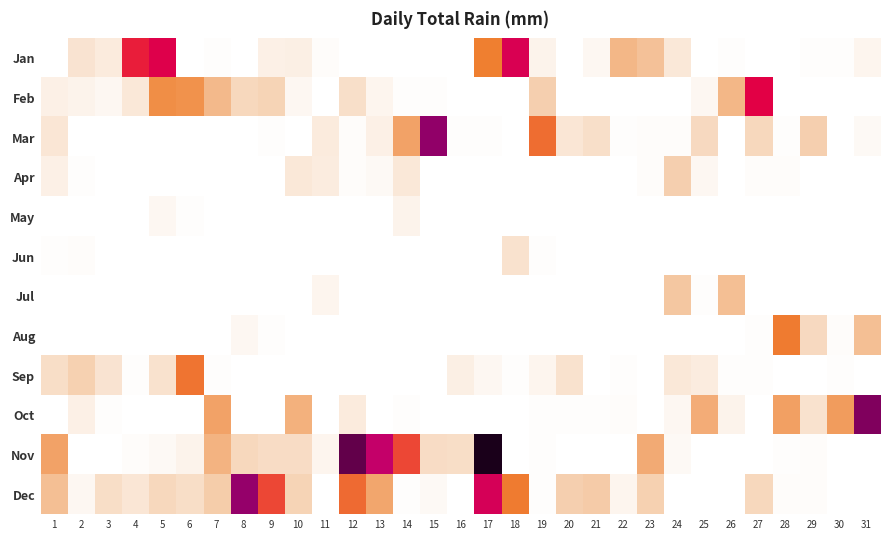

List the series in order of their peak value, lowest first.

May, Jun, Apr, Jul, Aug, Sep, Feb, Jan, Dec, Mar, Oct, Nov